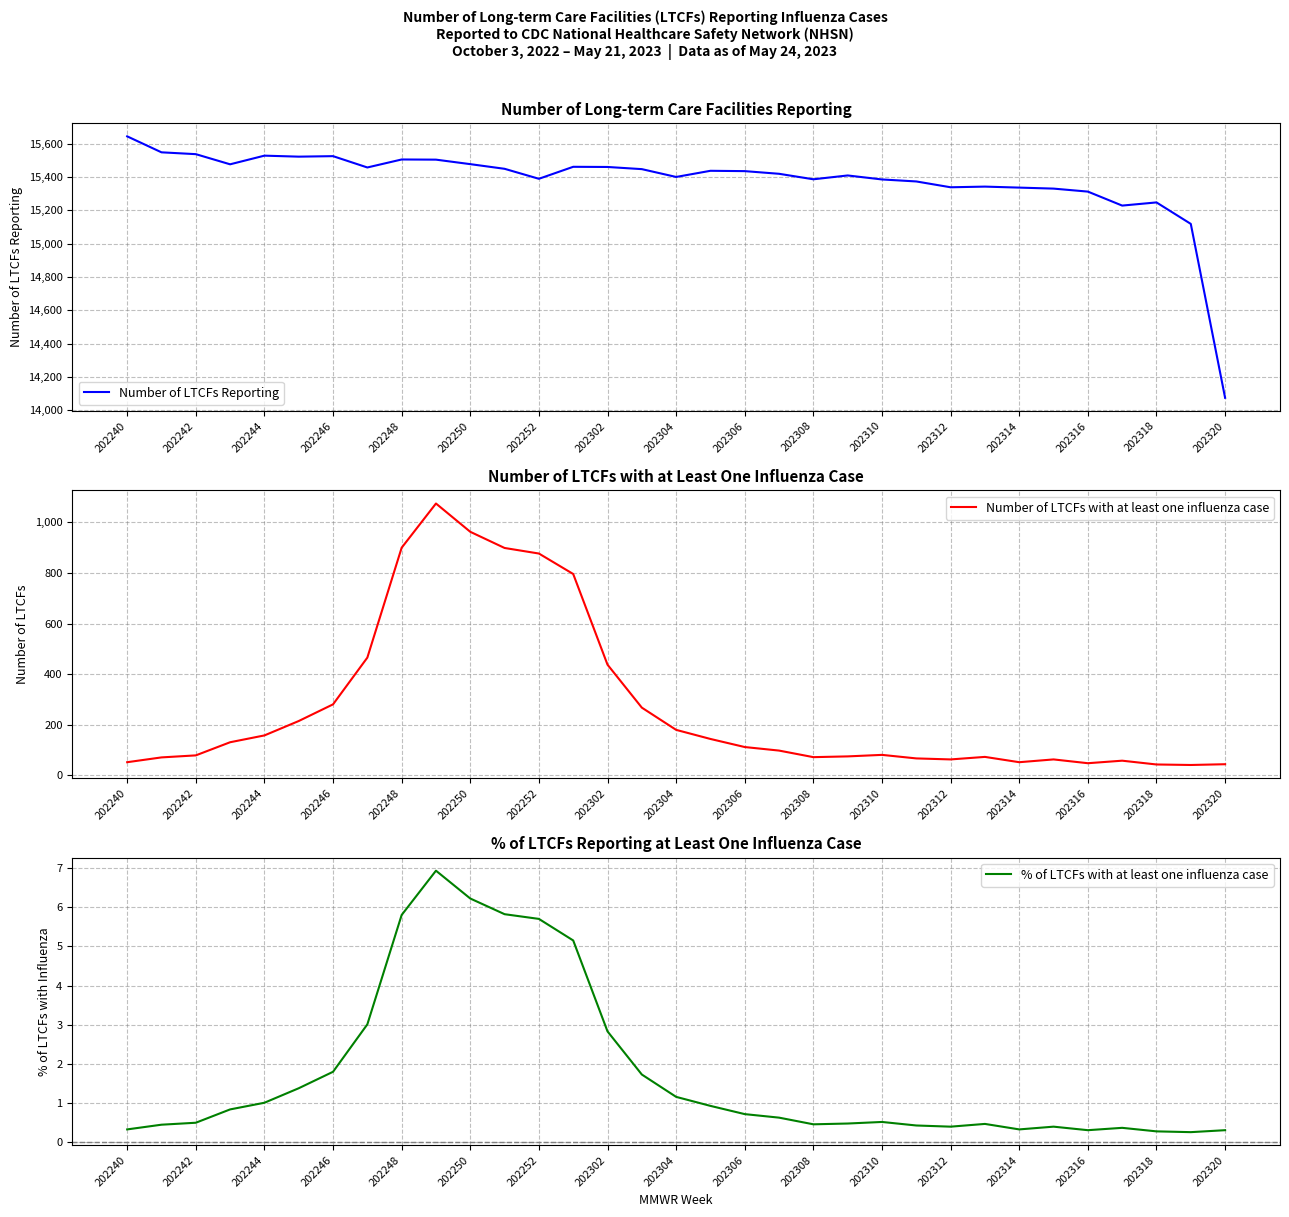

True or false: % of LTCFs with at least one influenza case and Number of LTCFs with at least one influenza case intersect in this chart.

False